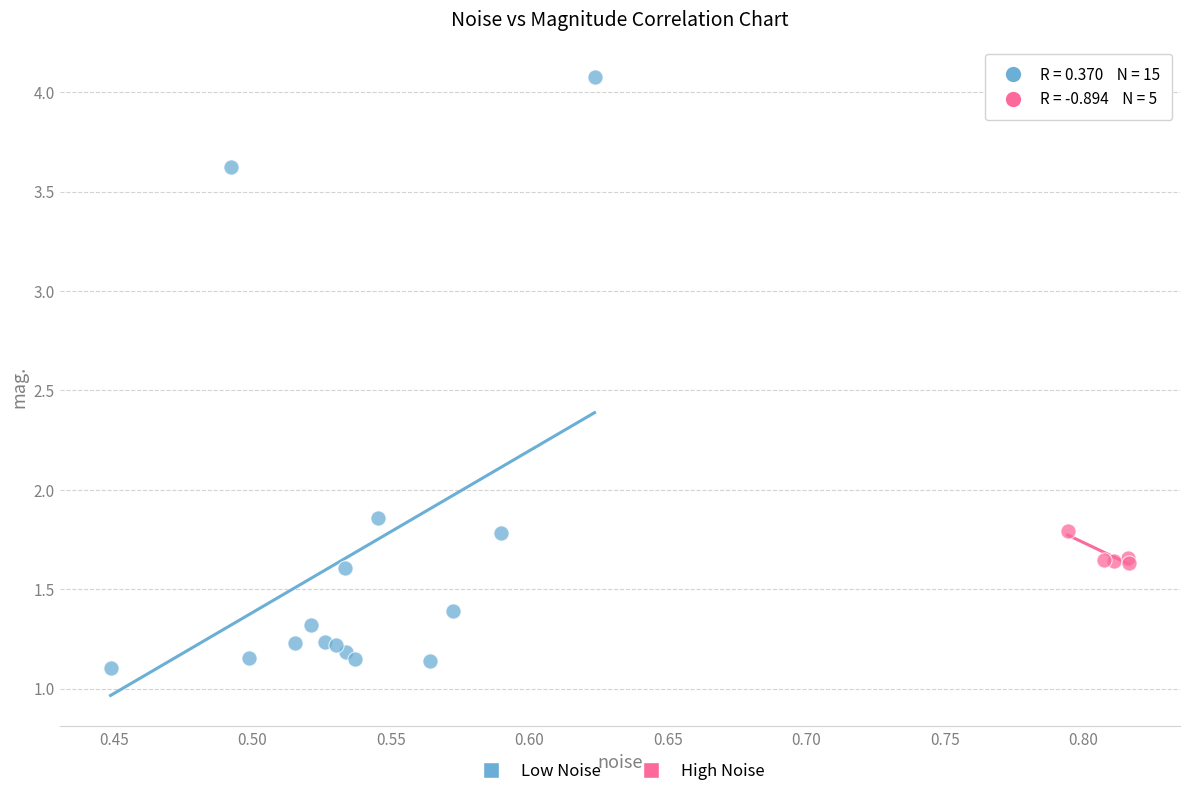

Which series contains the lowest Y value?

Low Noise